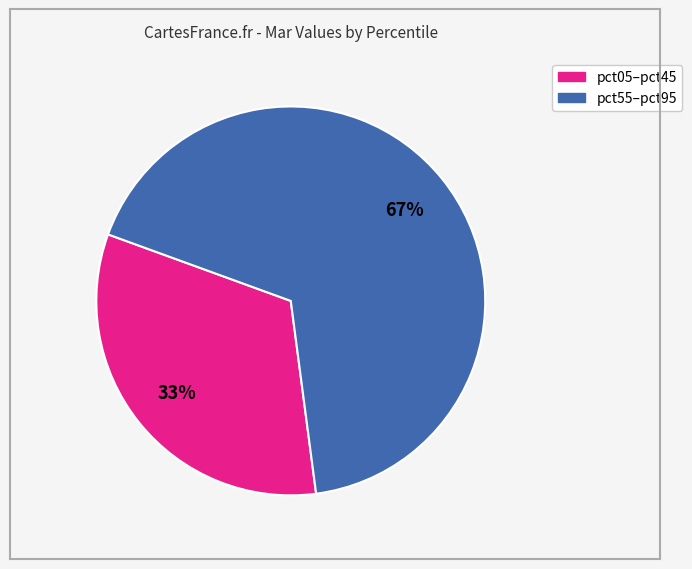

Is there any slice that represents more than half of the pie?

Yes